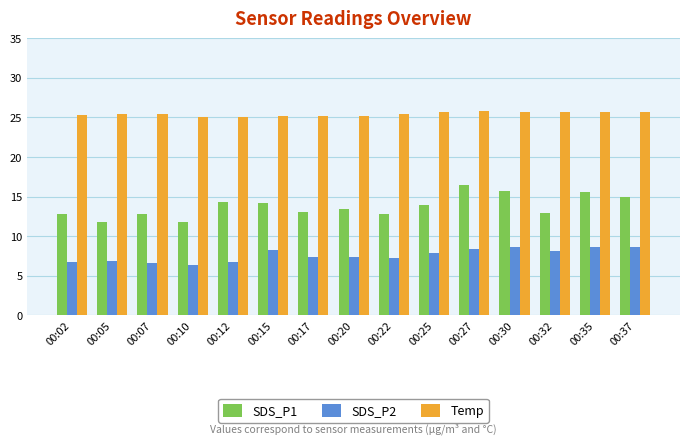

True or false: SDS_P1 has a value of 21.1 at 00:32.

False